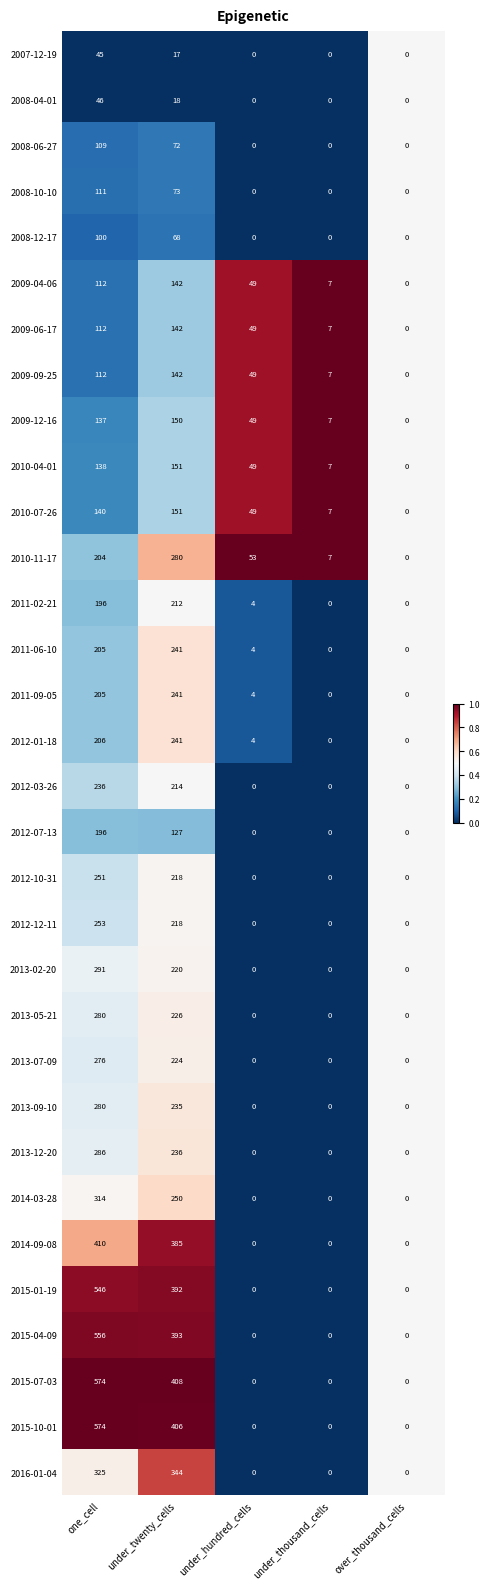

What is the spread (max minus min) of values at under_twenty_cells?

391